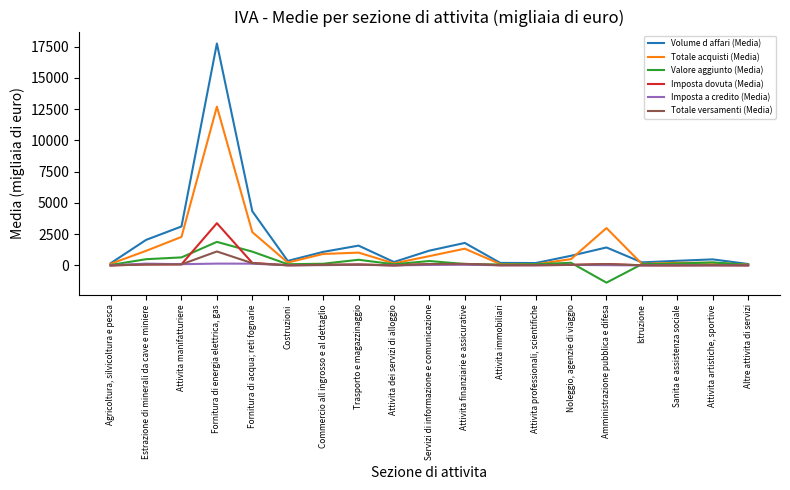

What position from the left is Noleggio, agenzie di viaggio?

14